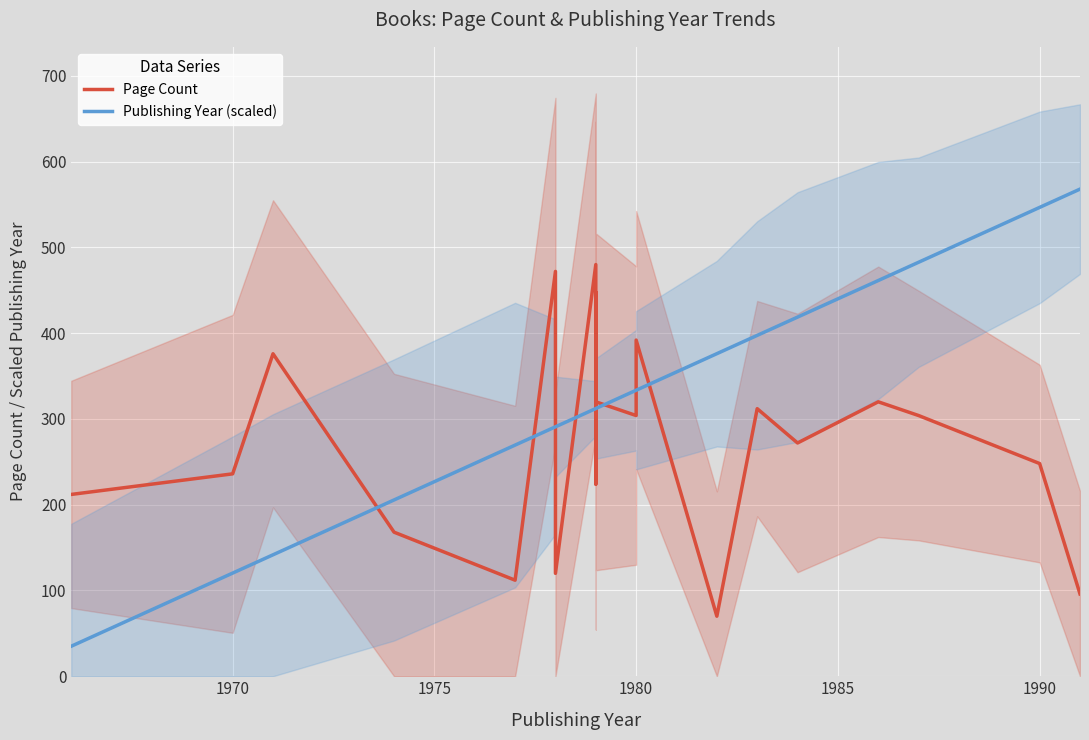

The value of Publishing Year (scaled) at 1970 is 120.3. True or false?

True